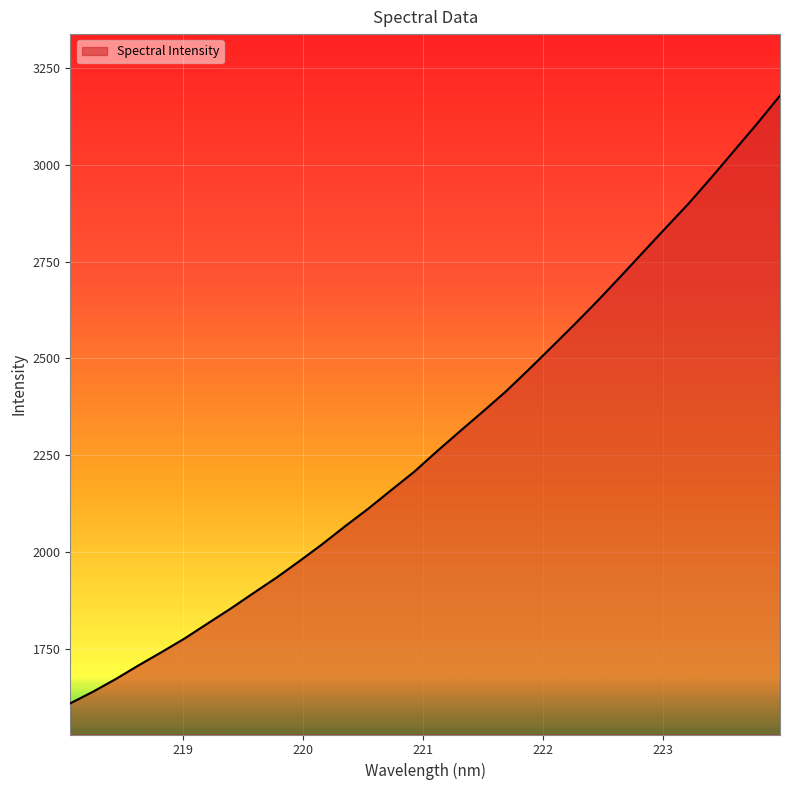

What is the difference between the maximum and minimum values?

1568.7